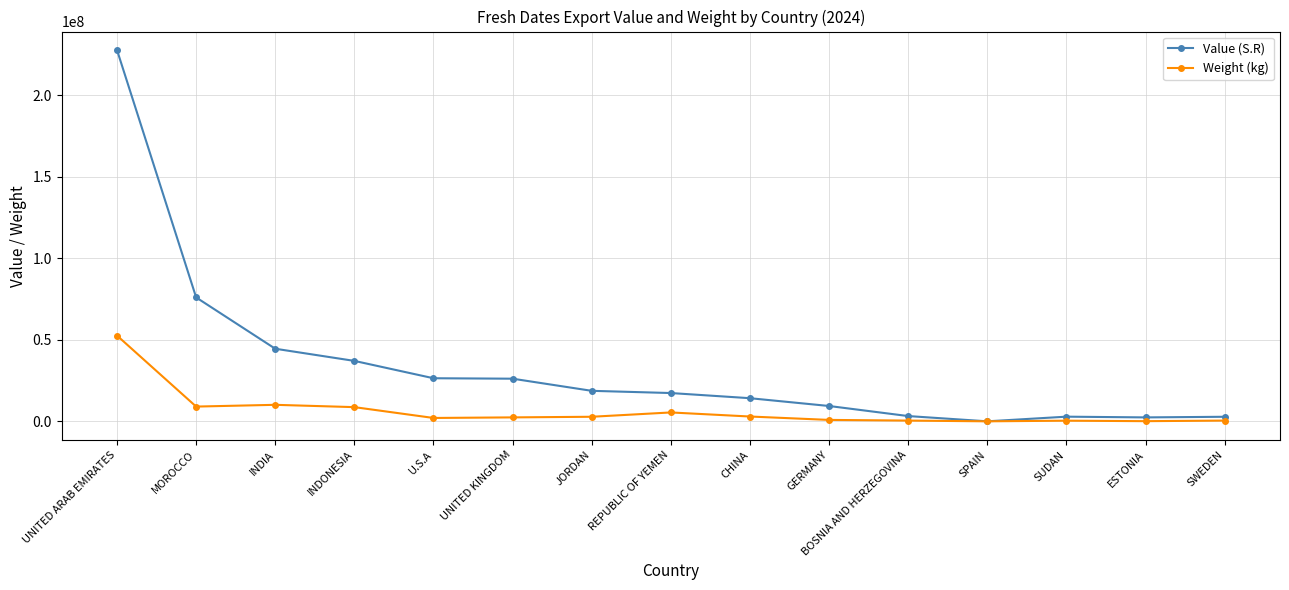

Is it true that Weight (kg) equals 10122288 at INDIA?

True